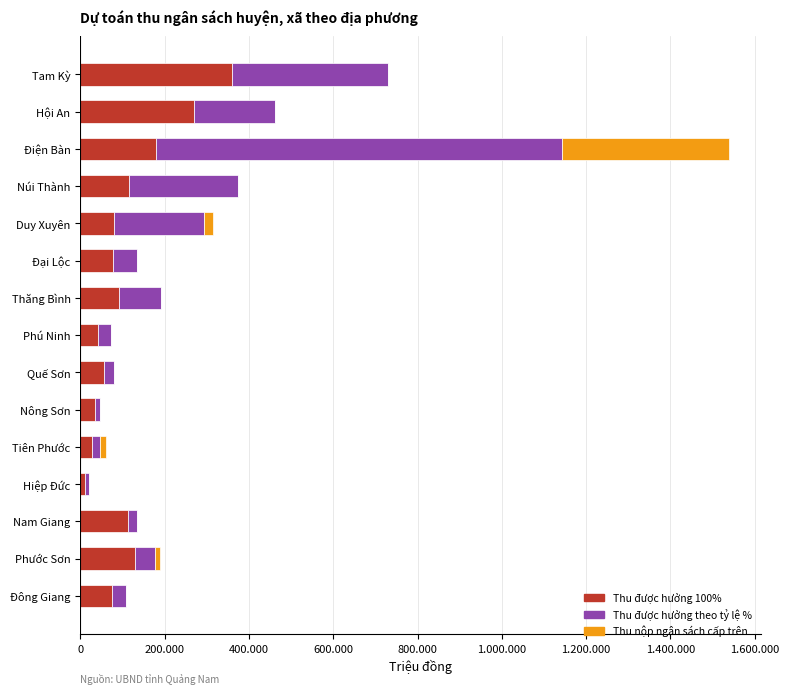

What are all the series names shown in the legend?

Thu được hưởng 100%, Thu được hưởng theo tỷ lệ %, Thu nộp ngân sách cấp trên